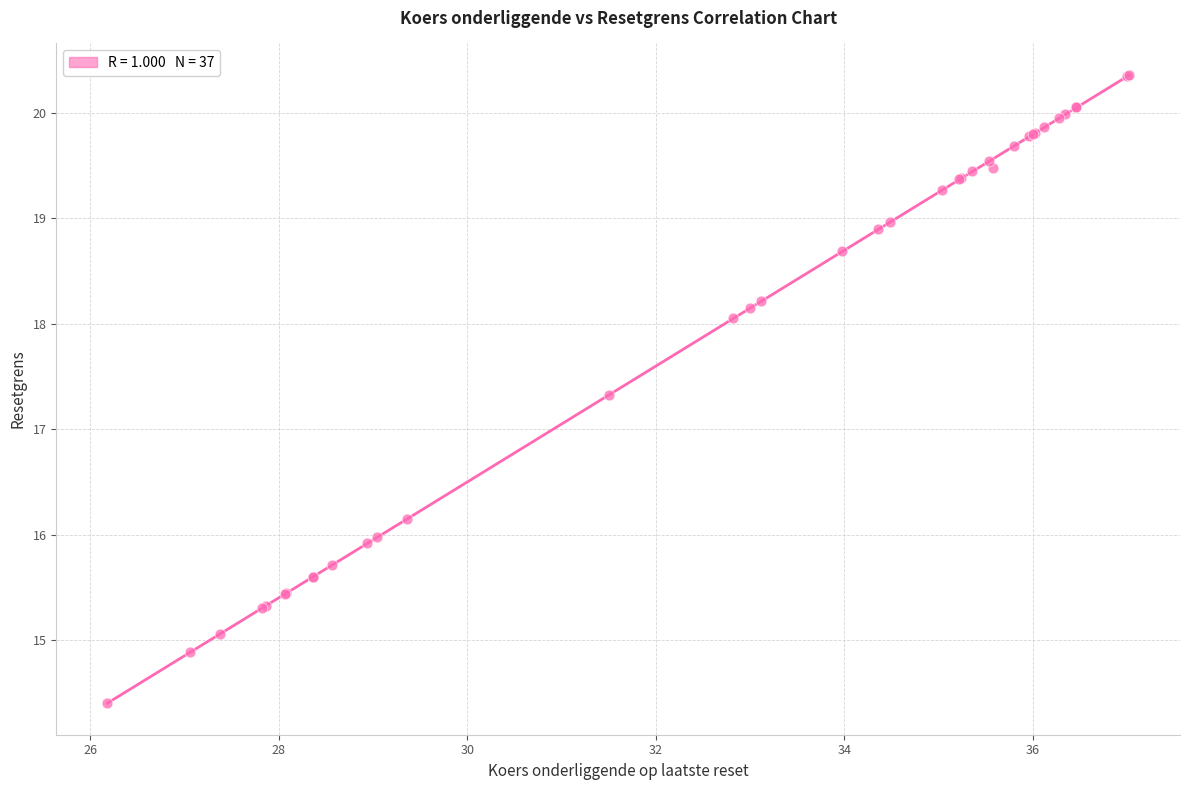

What Y value in the scatter plot is closest to 17?

17.3